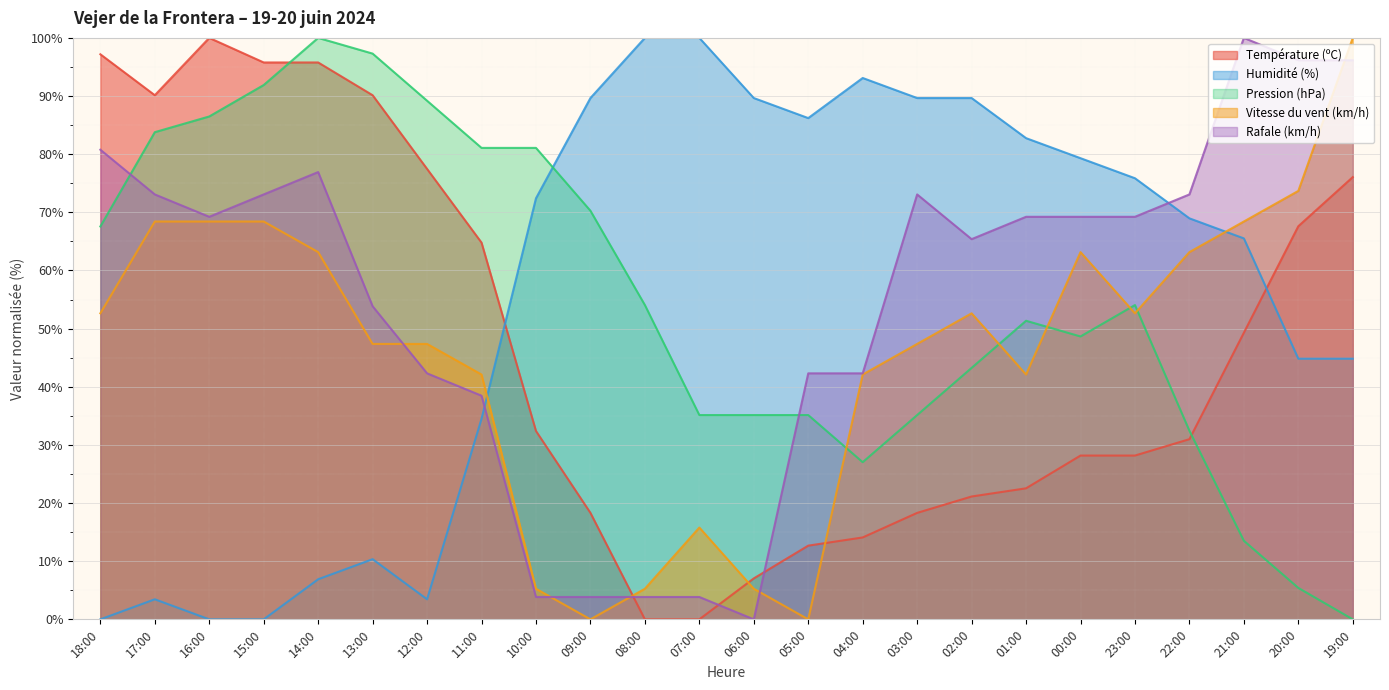

Between which two adjacent categories do Humidité (%) and Rafale (km/h) first intersect?

11:00 and 10:00